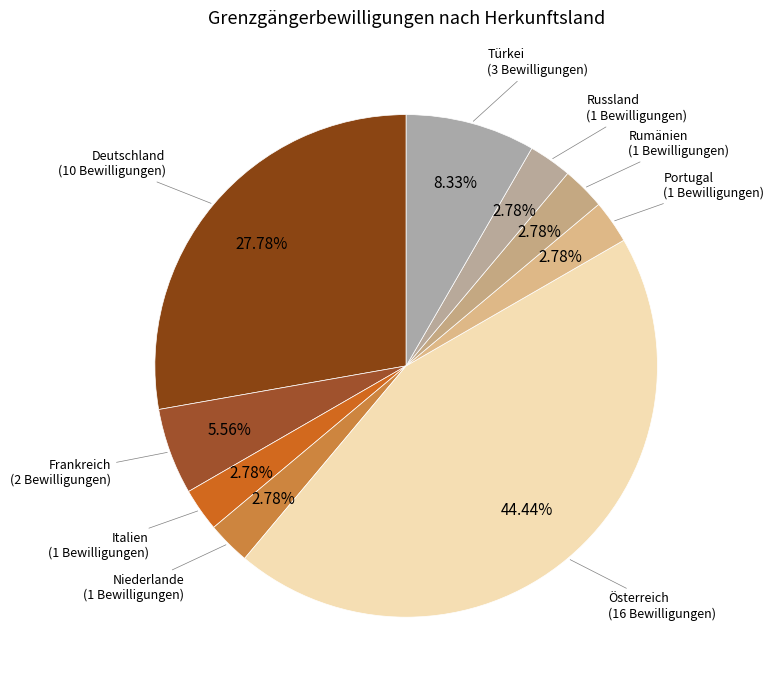

How many segments does this pie chart have?

9